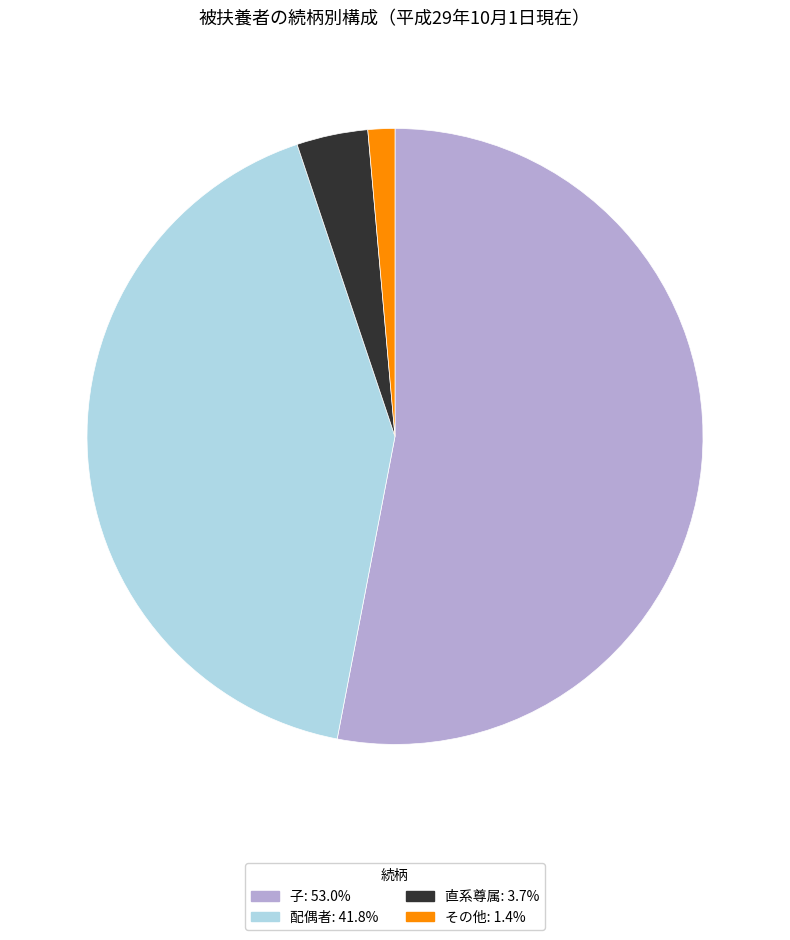

Is there a majority slice in this chart?

Yes